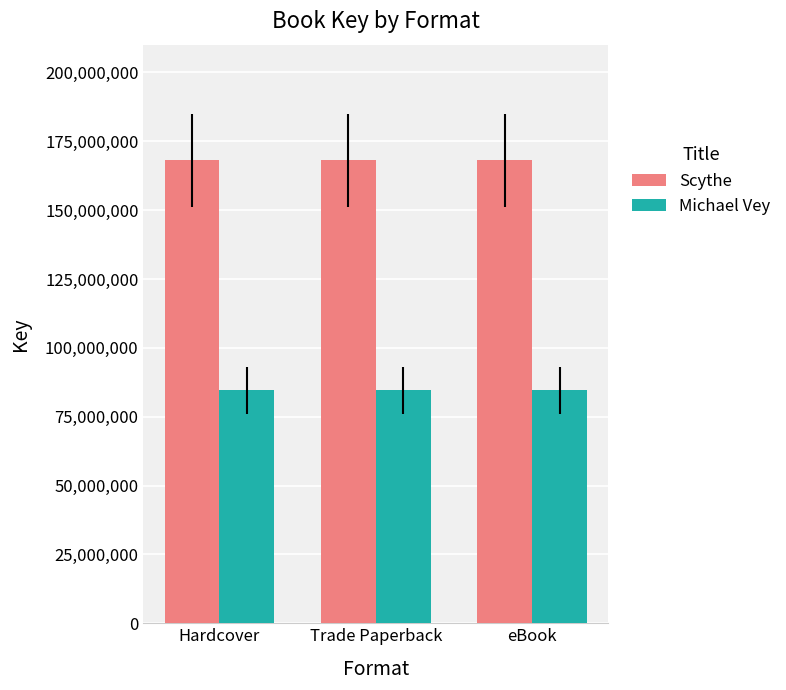

Does the chart contain stacked bars?

No